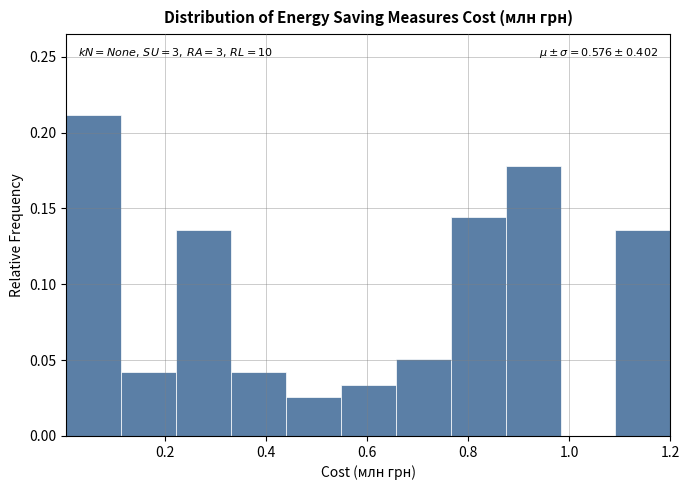

Which range on the x-axis has the tallest bar?

0.00 to 0.12